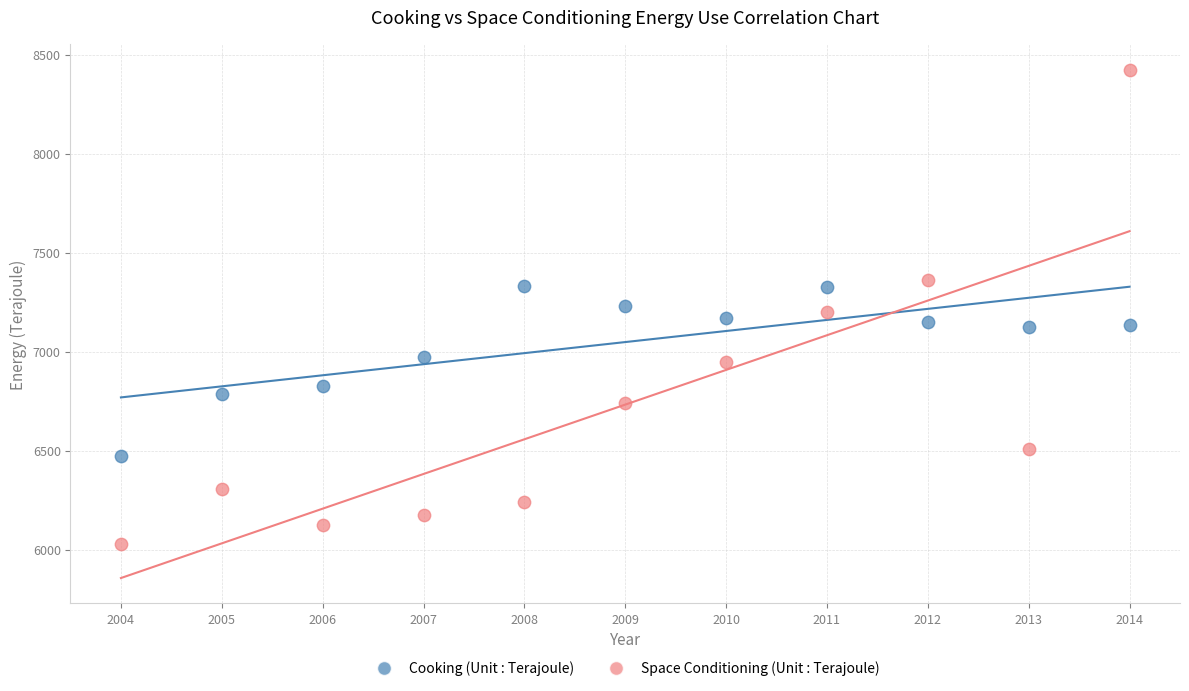

Across all data points, what is the range of Y values (max minus min)?

2397